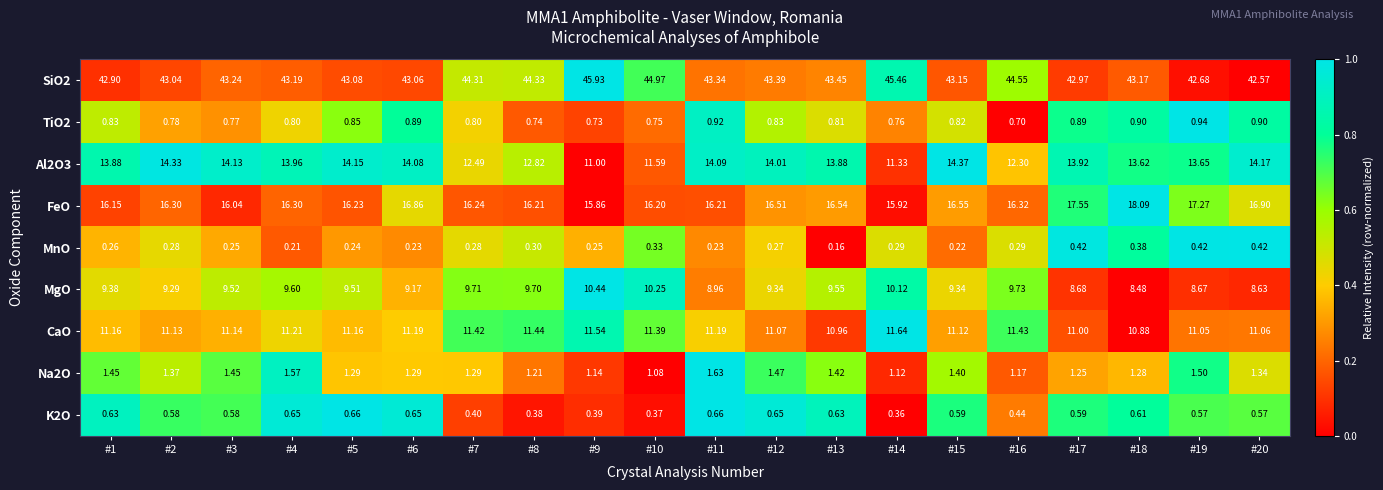

Is the value of FeO at #17 greater than the value of CaO at #6?

Yes